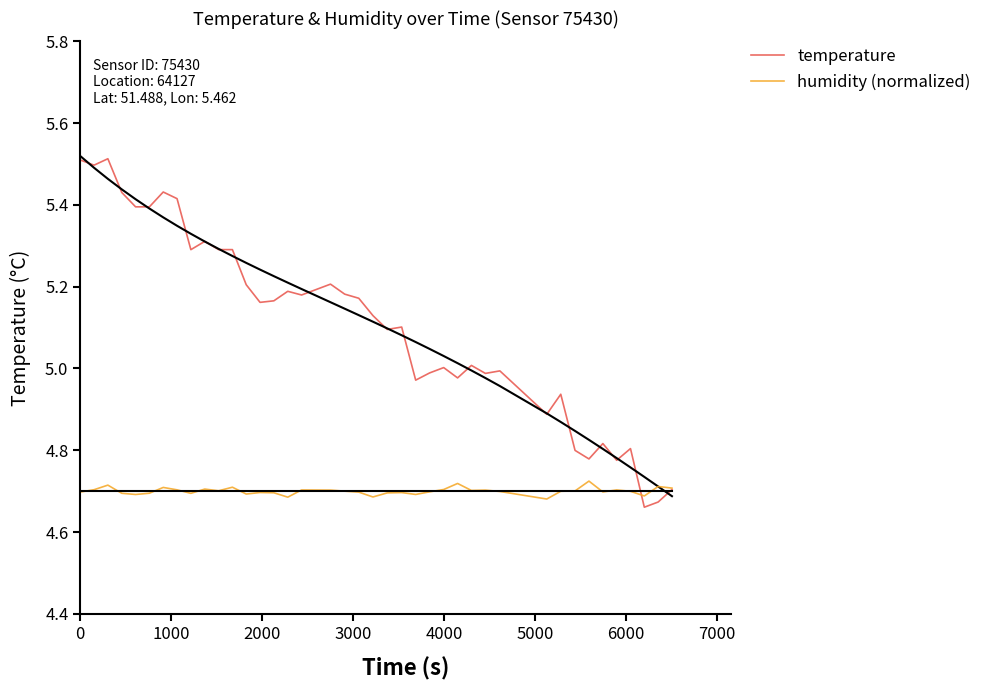

What is the highest value of the humidity (normalized) series?

4.7